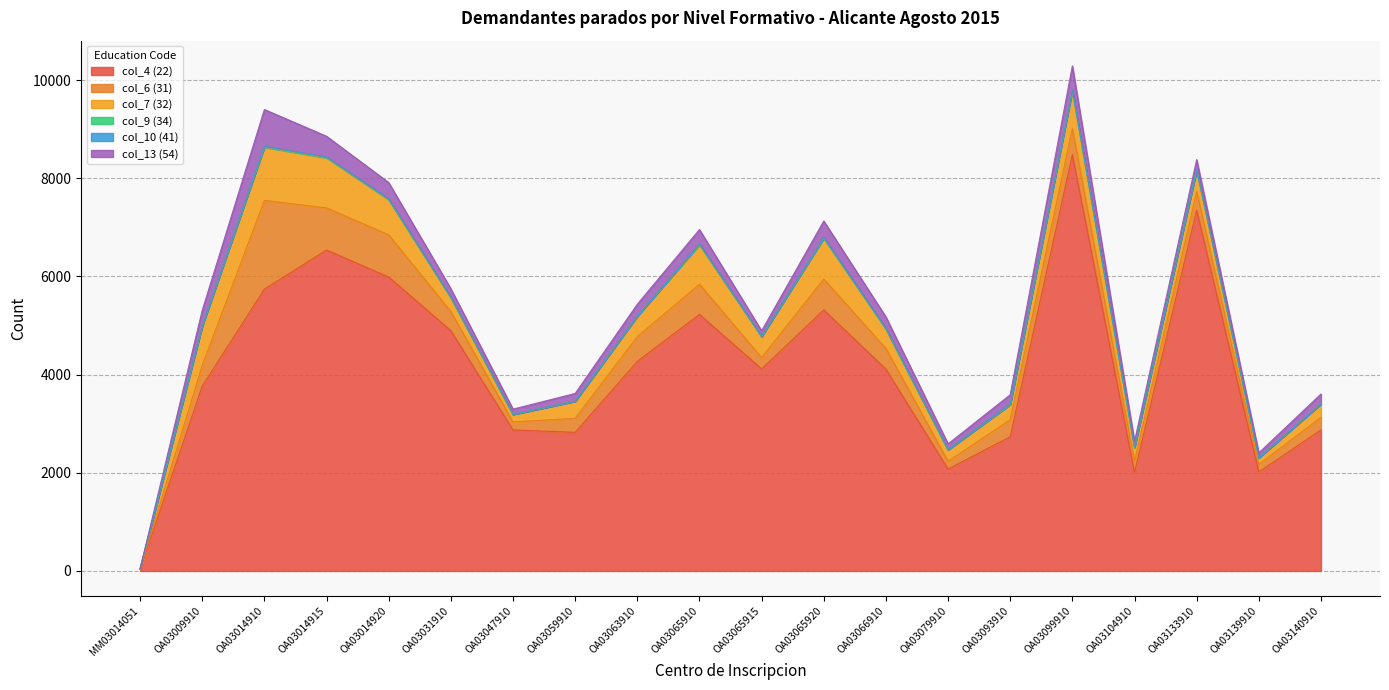

Which series has the largest range (max minus min)?

col_4 (22)